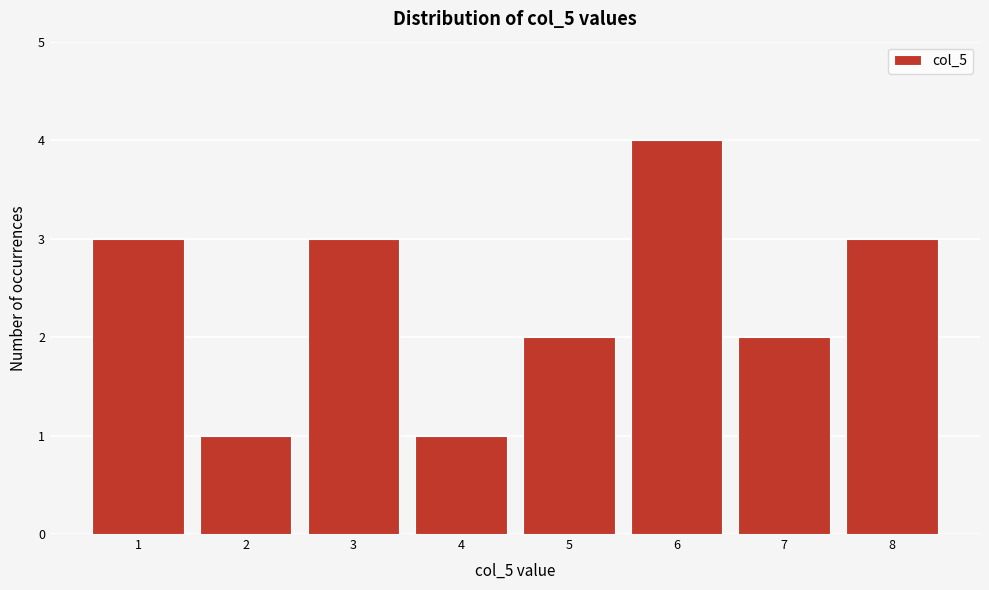

Reading left to right, transcribe this chart: for each bar, give the range it covers on the x-axis and its height. The values are not printed on the chart, so give them approximately, as read against the axis.

0.5 to 1.5: 3
1.5 to 2.5: 1
2.5 to 3.5: 3
3.5 to 4.5: 1
4.5 to 5.5: 2
5.5 to 6.5: 4
6.5 to 7.5: 2
7.5 to 8.5: 3